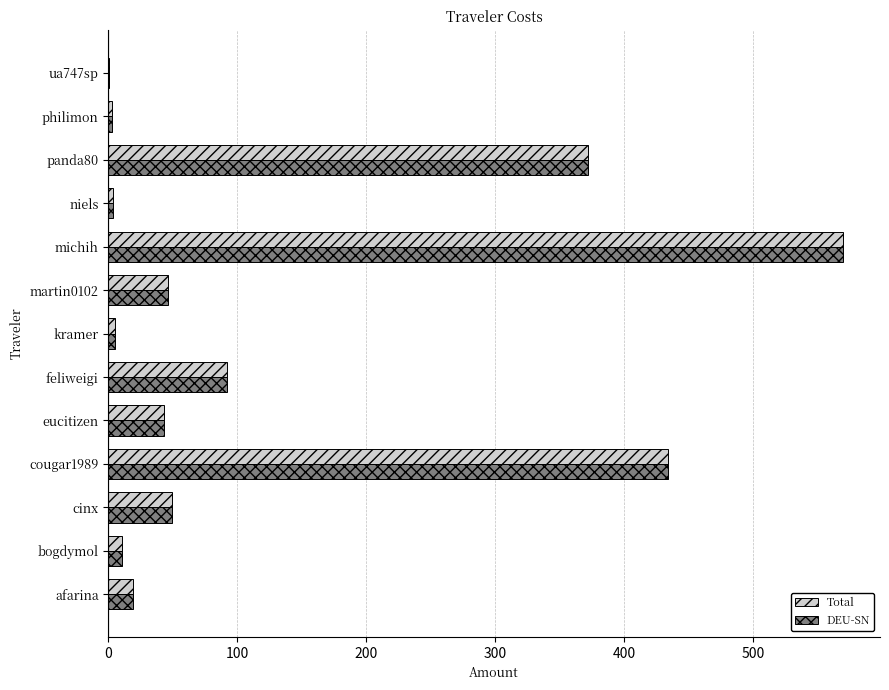

What value does the DEU-SN series have at cinx?

49.4